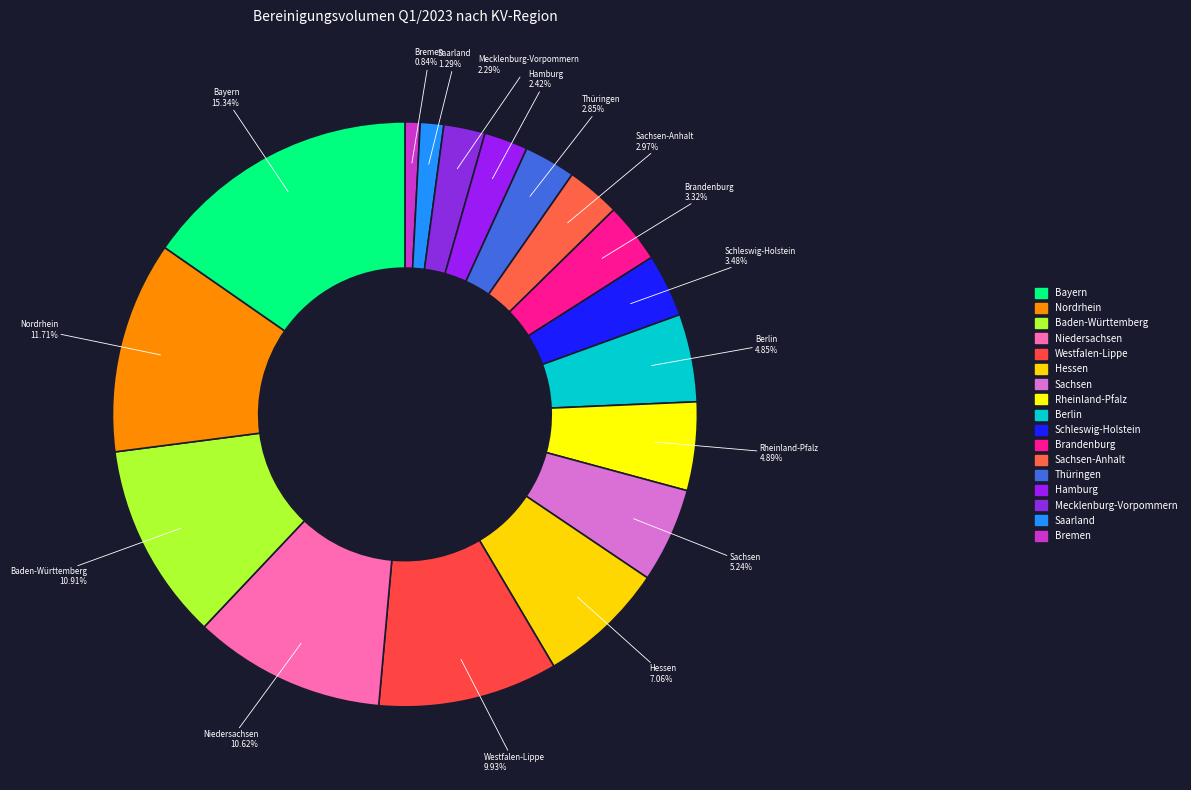

Which has a higher value, Thüringen or Bayern?

Bayern